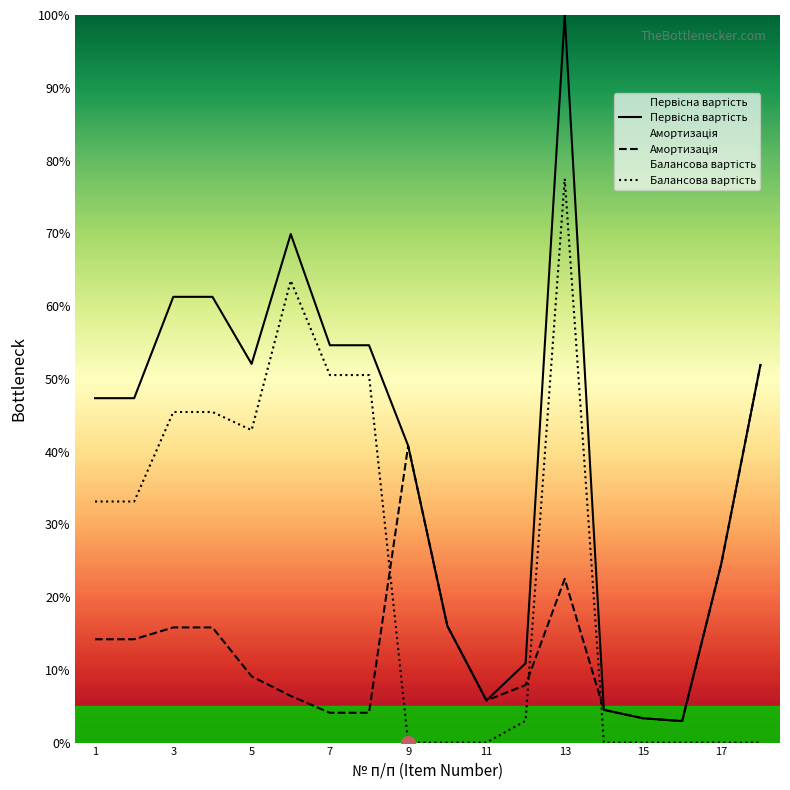

Does the chart have visible grid lines?

No